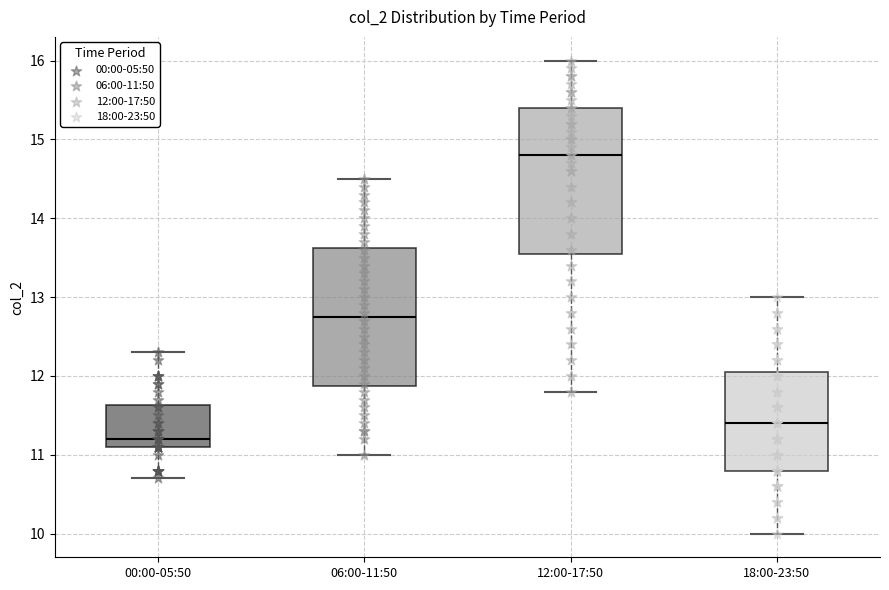

Where does the lower whisker of the box for 06:00-11:50 end on the y-axis? The values are not printed on the chart, so give them approximately, as read against the axis.

11.0